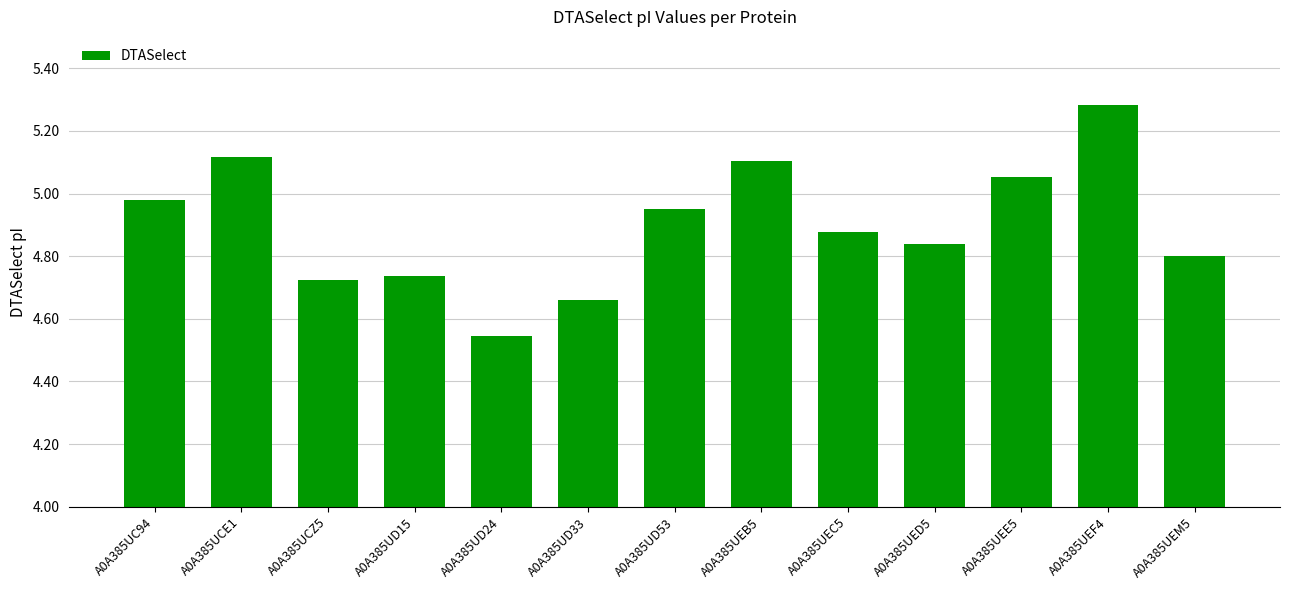

How many bars are there in total?

13